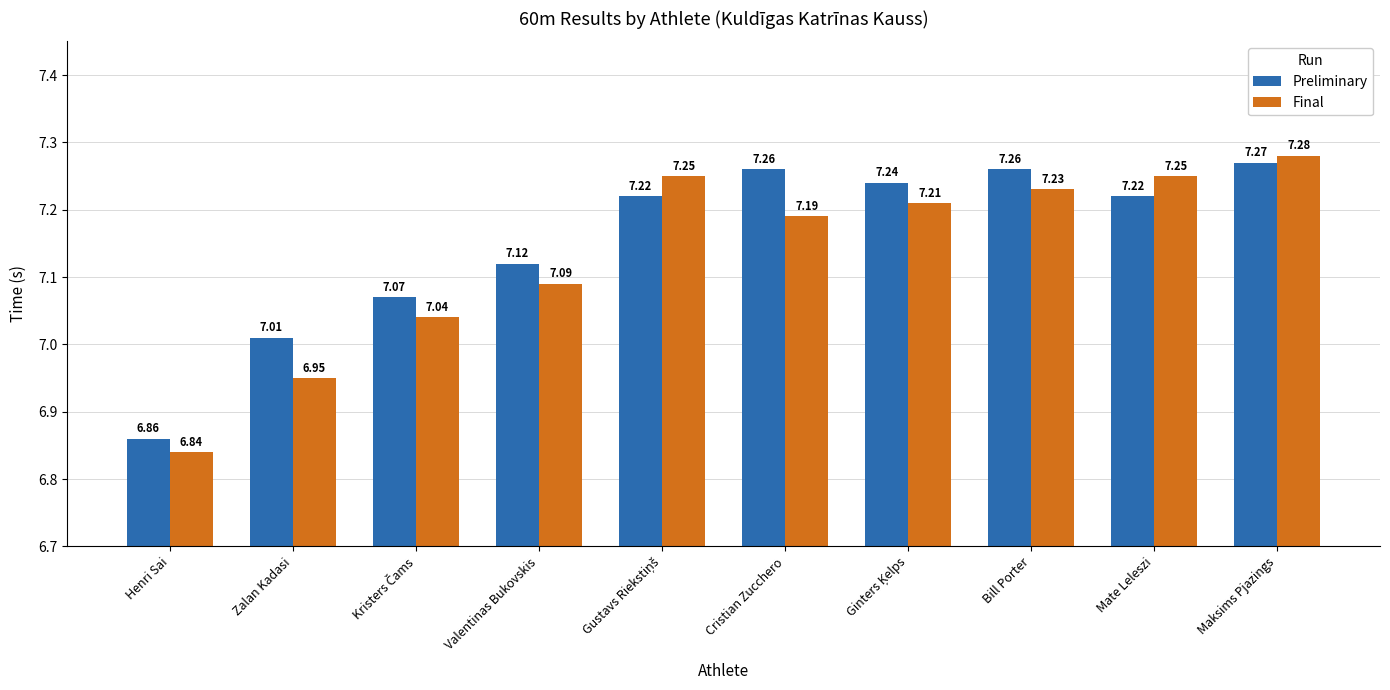

Which category has the highest value across all series?

Maksims Pjazings